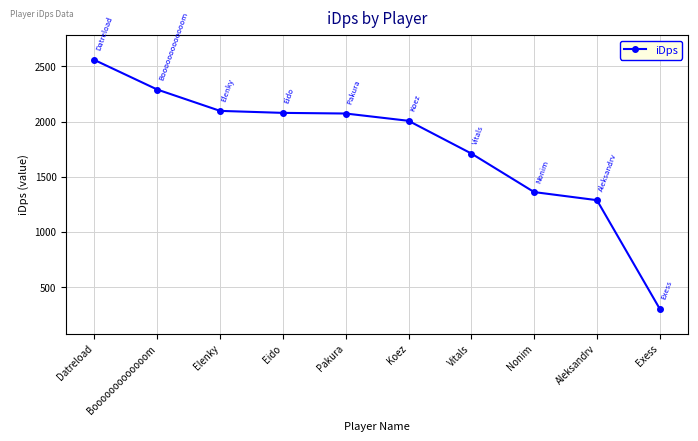

What is the smallest value displayed?

303.6